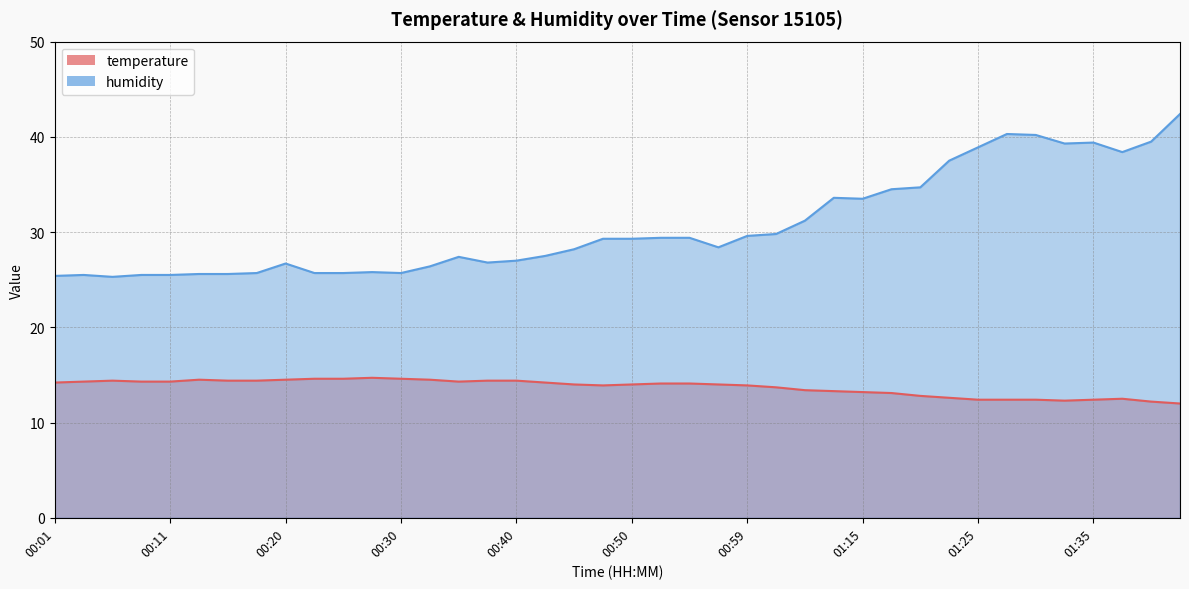

Where is the first local maximum for temperature?

00:06